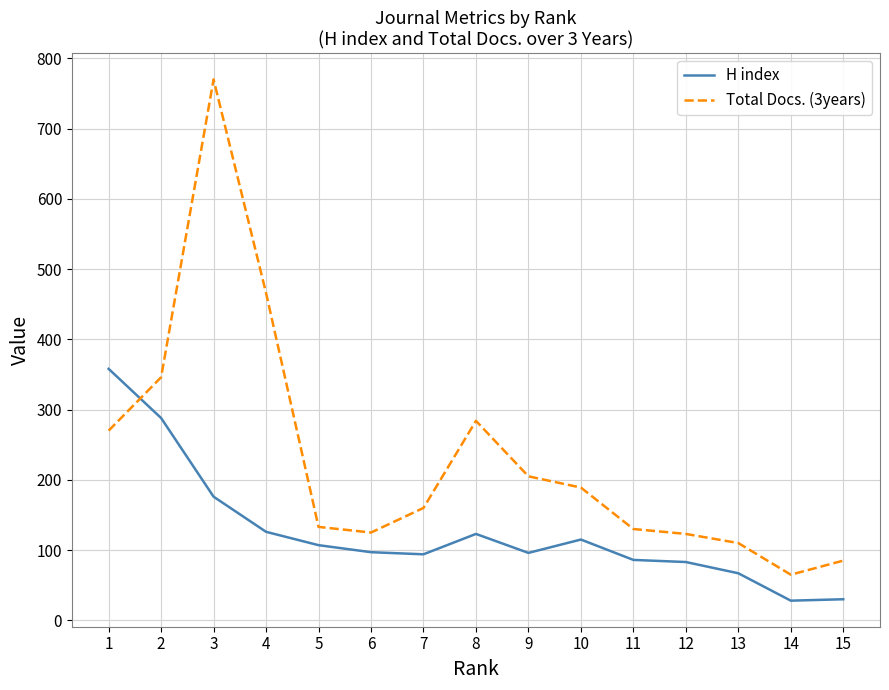

What is the difference between the H index values at 4 and 3?

50